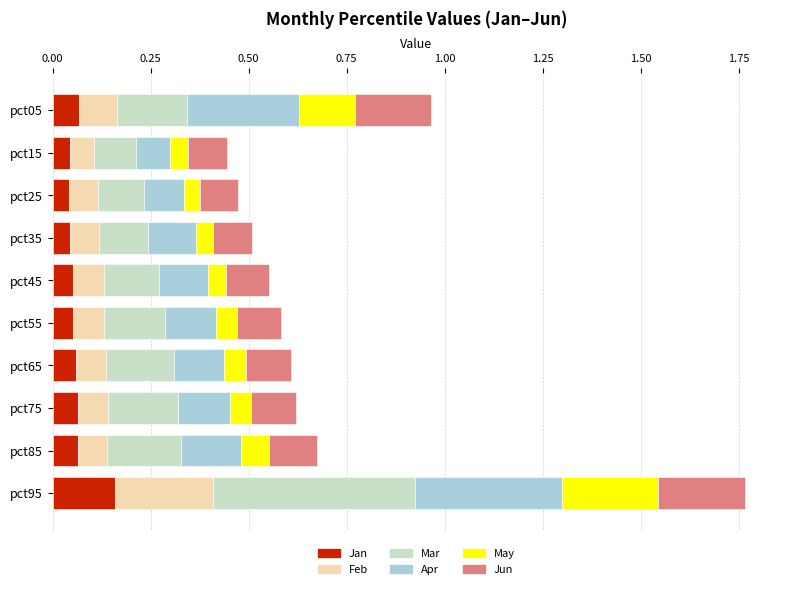

At which category is the sum across all series the highest?

pct95